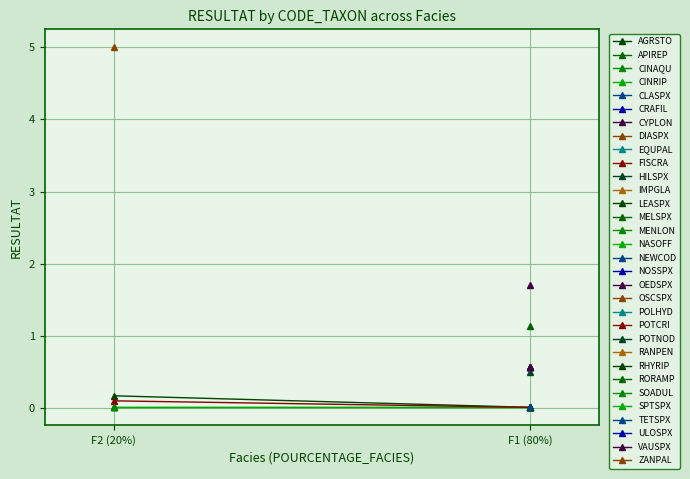

What is the difference between the POTCRI values at F1 (80%) and F2 (20%)?

0.1